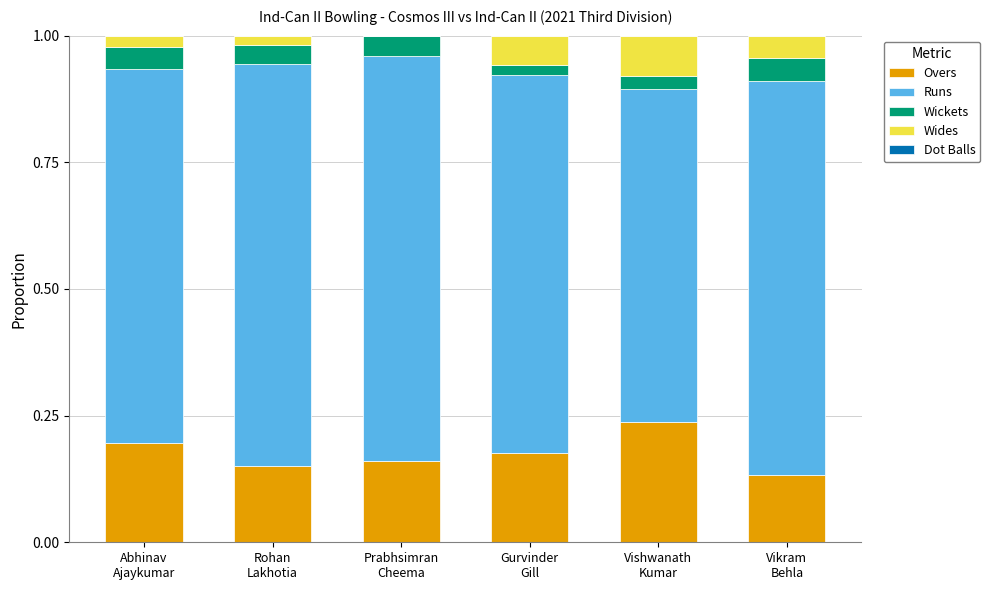

Are the bars horizontal?

No